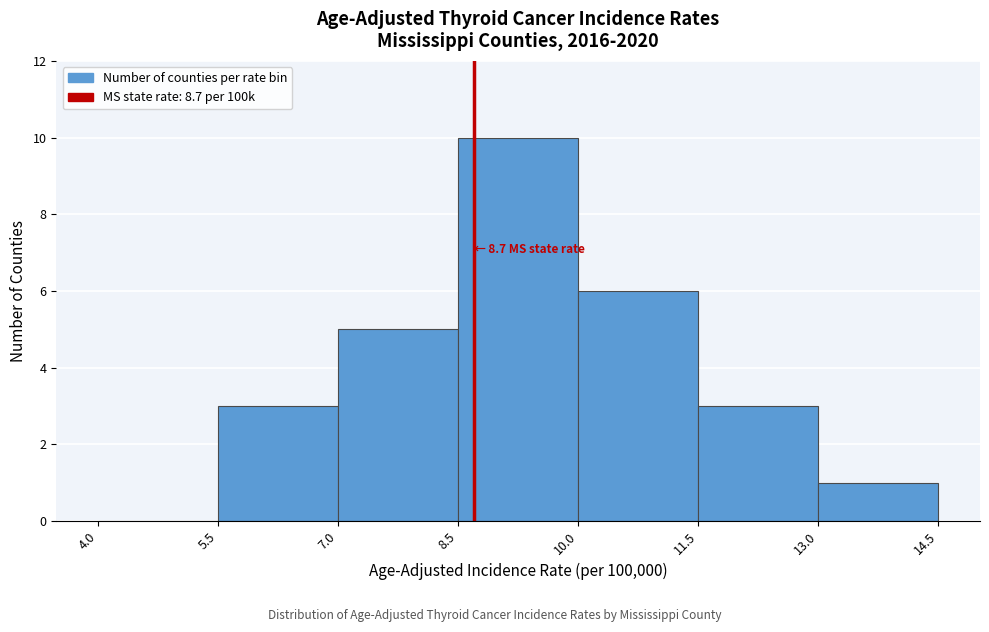

Over which range of the x-axis is the bar tallest?

8.5 to 10.0